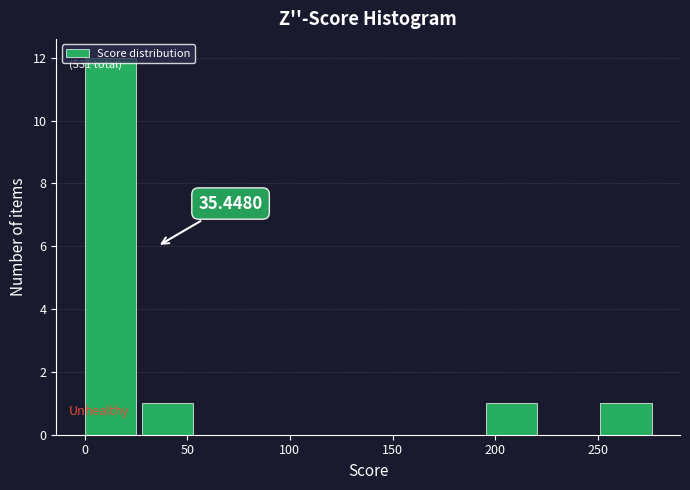

Over which range of the x-axis is the bar tallest?

0 to 30